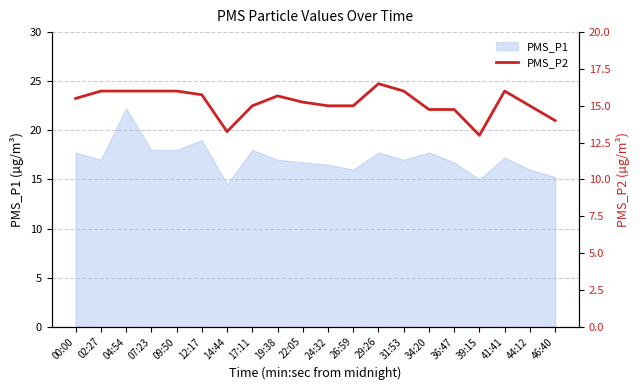

True or false: the data has more than 1 interior local peaks.

True